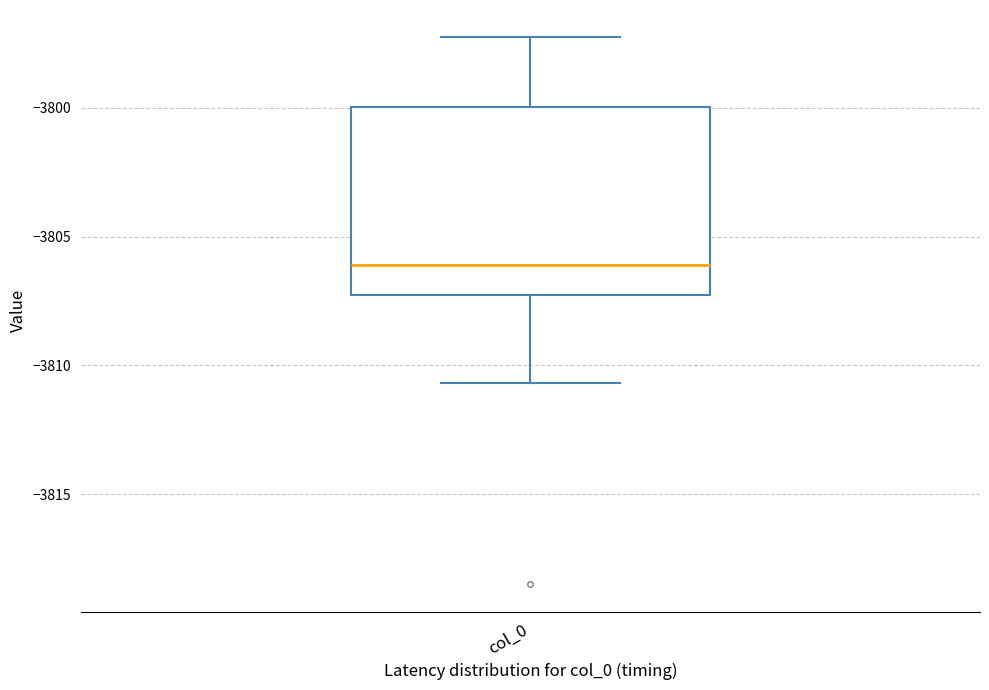

Transcribe this box plot: give where the median line is, the range the box spans, and where the two whiskers end, as read against the y-axis. The values are not printed on the chart, so give them approximately, as read against the axis.

median -3806.0, box -3807.5 to -3800.0, whiskers -3810.5 to -3797.5